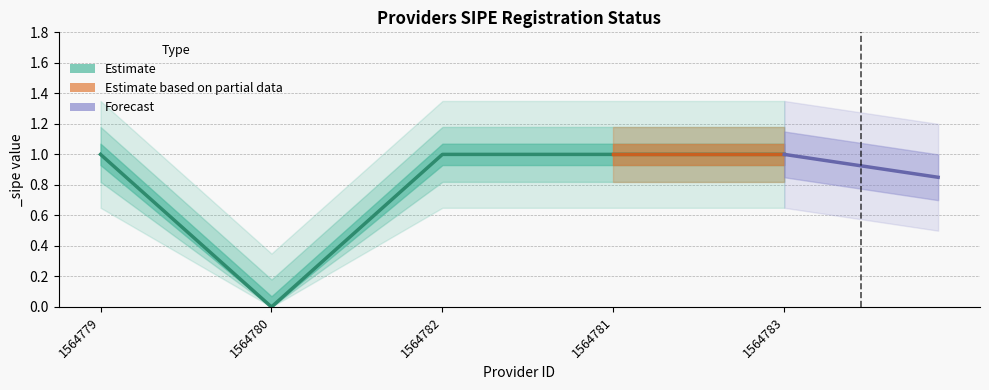

List the labels in order of value, largest first.

1564779, 1564782, 1564781, 1564783, 1564780